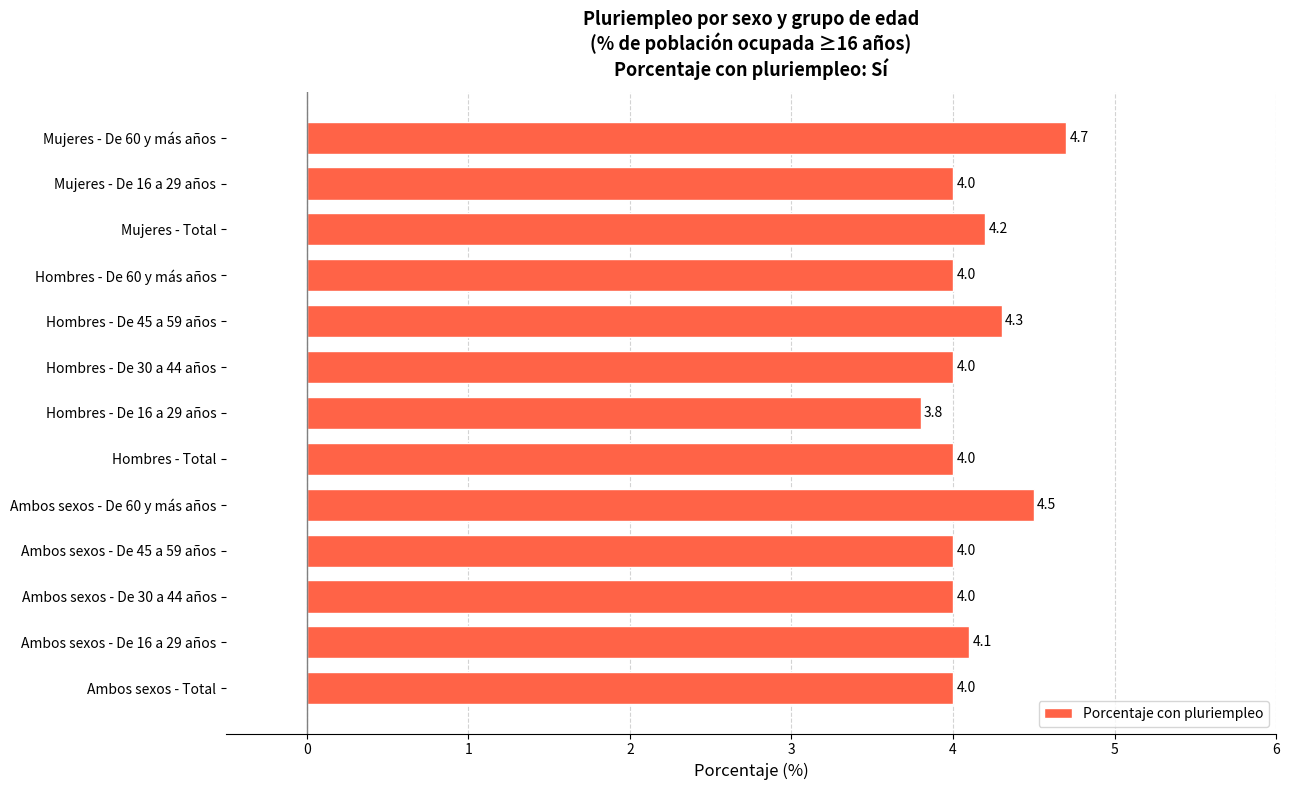

What is the ratio of the value at Mujeres - Total to the value at Hombres - De 16 a 29 años?

1.1